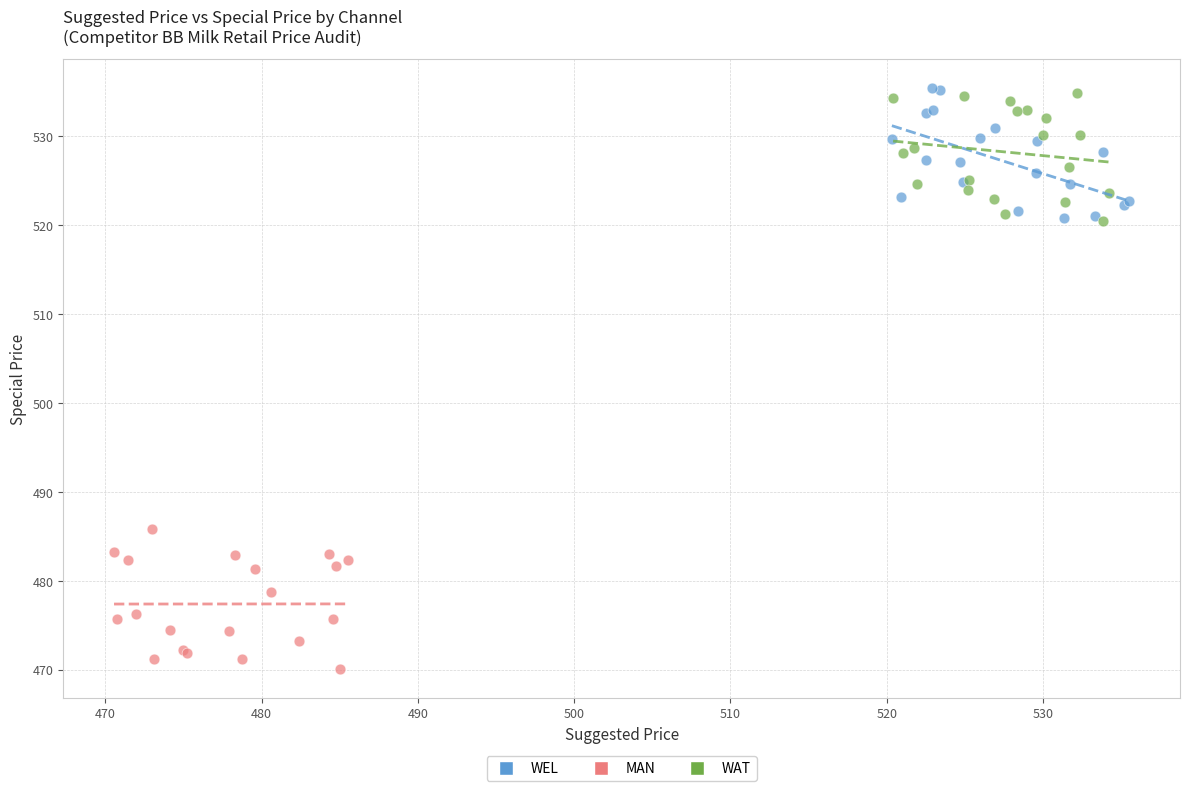

Which series reaches the minimum Y coordinate?

MAN